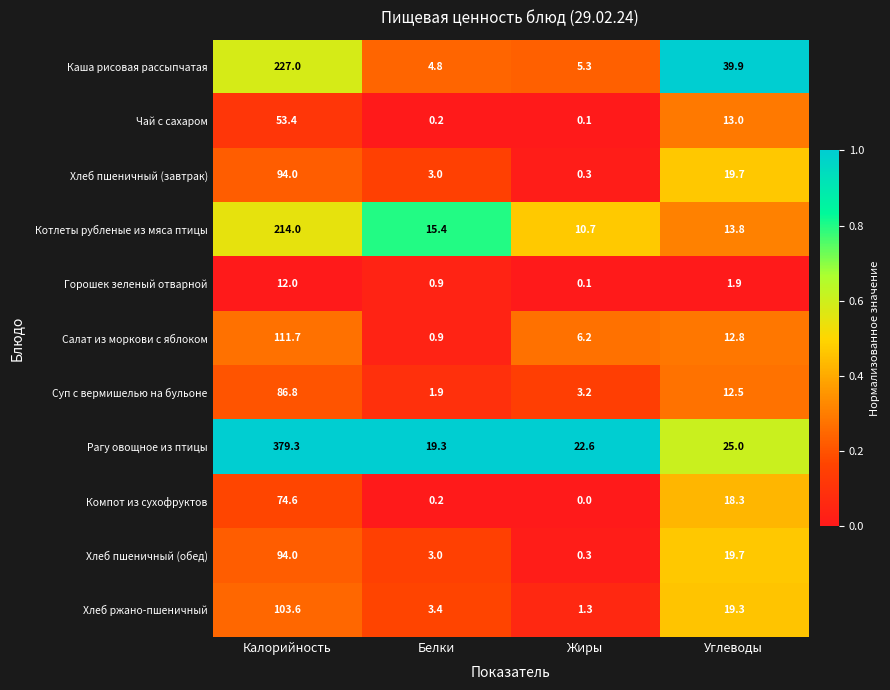

Is it true that Компот из сухофруктов equals 31.2 at Углеводы?

False